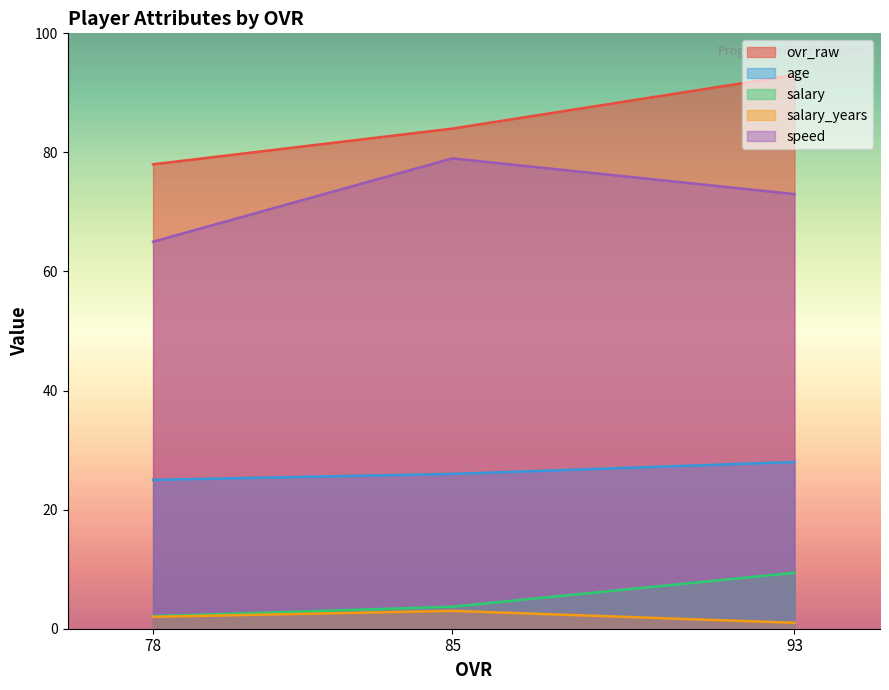

What are all the series names shown in the legend?

ovr_raw, age, salary, salary_years, speed